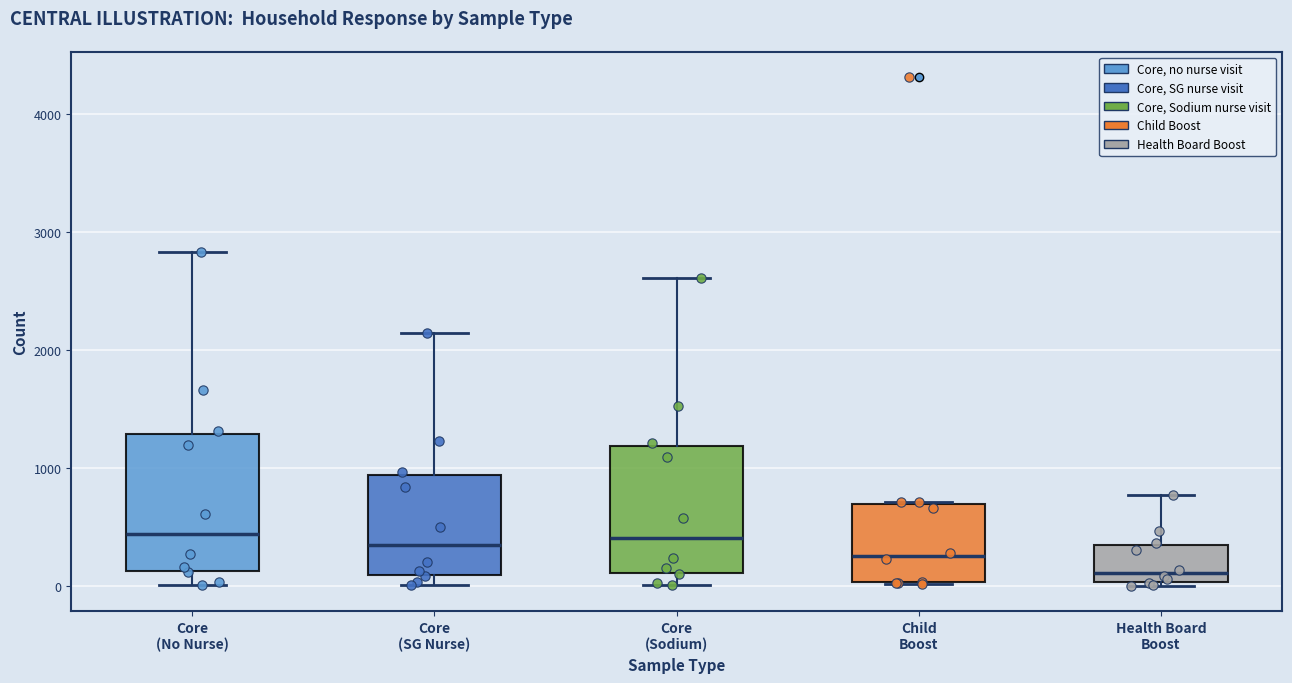

Reading left to right, transcribe this box plot: for each box, give where its median line is, the range the box spans, and where its two whiskers end, as read against the y-axis. The values are not printed on the chart, so give them approximately, as read against the axis.

Core (No Nurse): median 400, box 100 to 1300, whiskers 0 to 2800
Core (SG Nurse): median 300, box 100 to 900, whiskers 0 to 2100
Core (Sodium): median 400, box 100 to 1200, whiskers 0 to 2600
Child Boost: median 200, box 0 to 700, whiskers 0 to 700
Health Board Boost: median 100, box 0 to 300, whiskers 0 (just below the box's lower edge) to 800